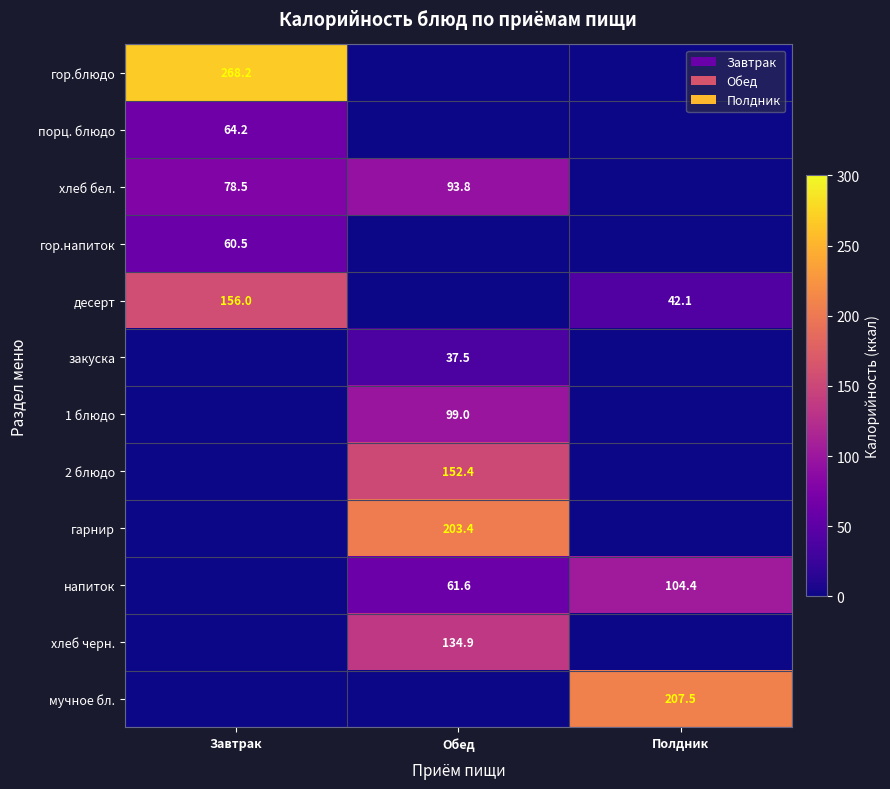

What is the difference between the highest and lowest values at Завтрак?

268.2